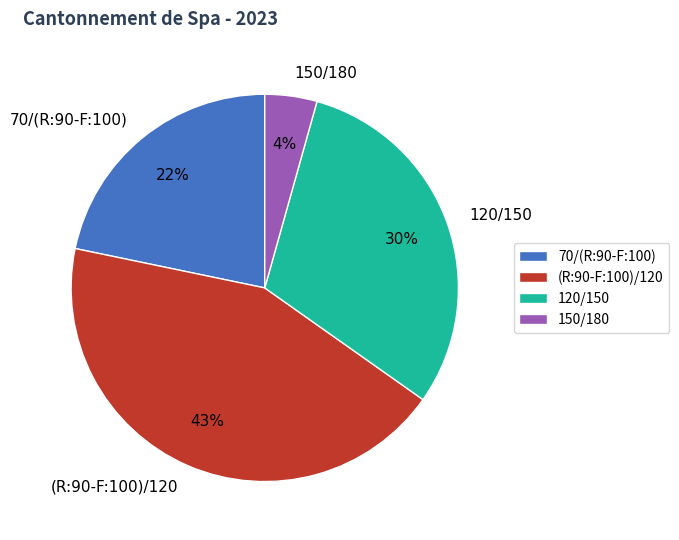

To the nearest percent, what is the average slice percentage?

25%